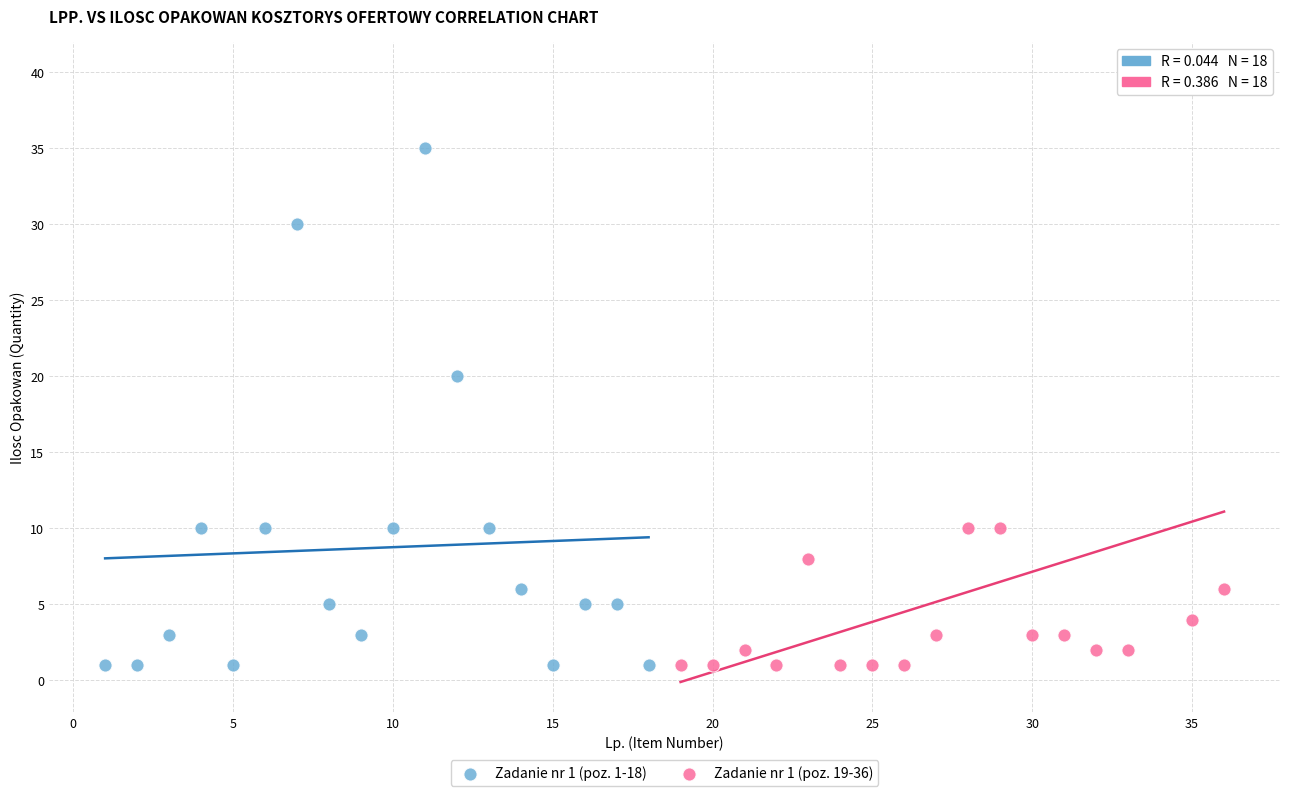

Which series has the largest Y range (max minus min)?

Zadanie nr 1 (poz. 19-36)